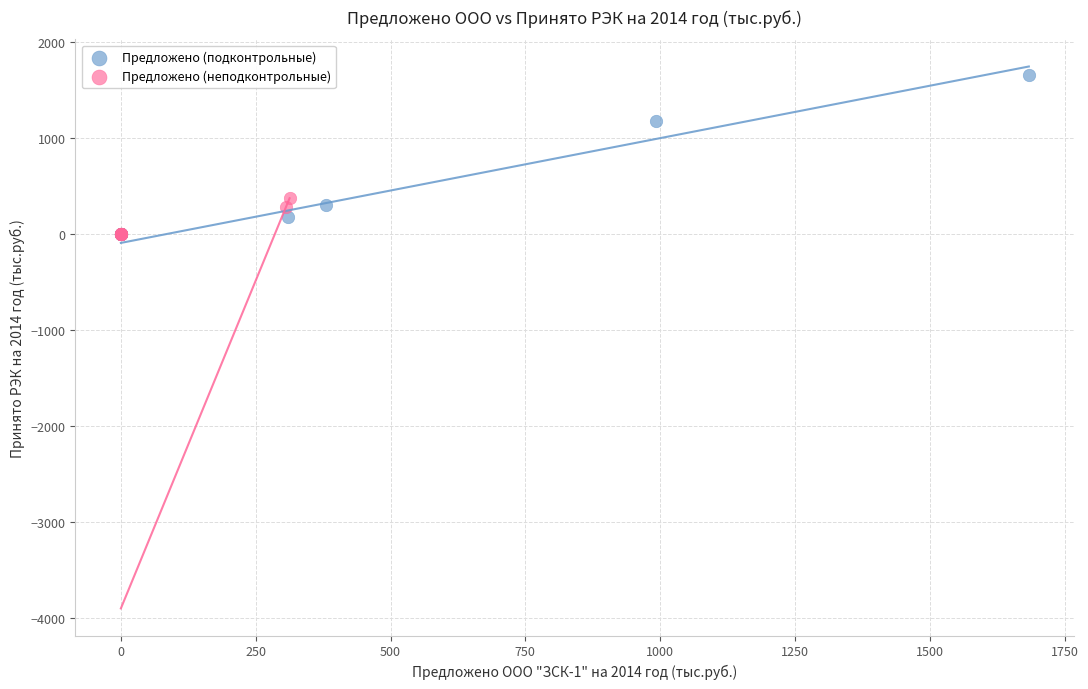

What are all the series names shown in the legend?

Предложено (подконтрольные), Предложено (неподконтрольные)